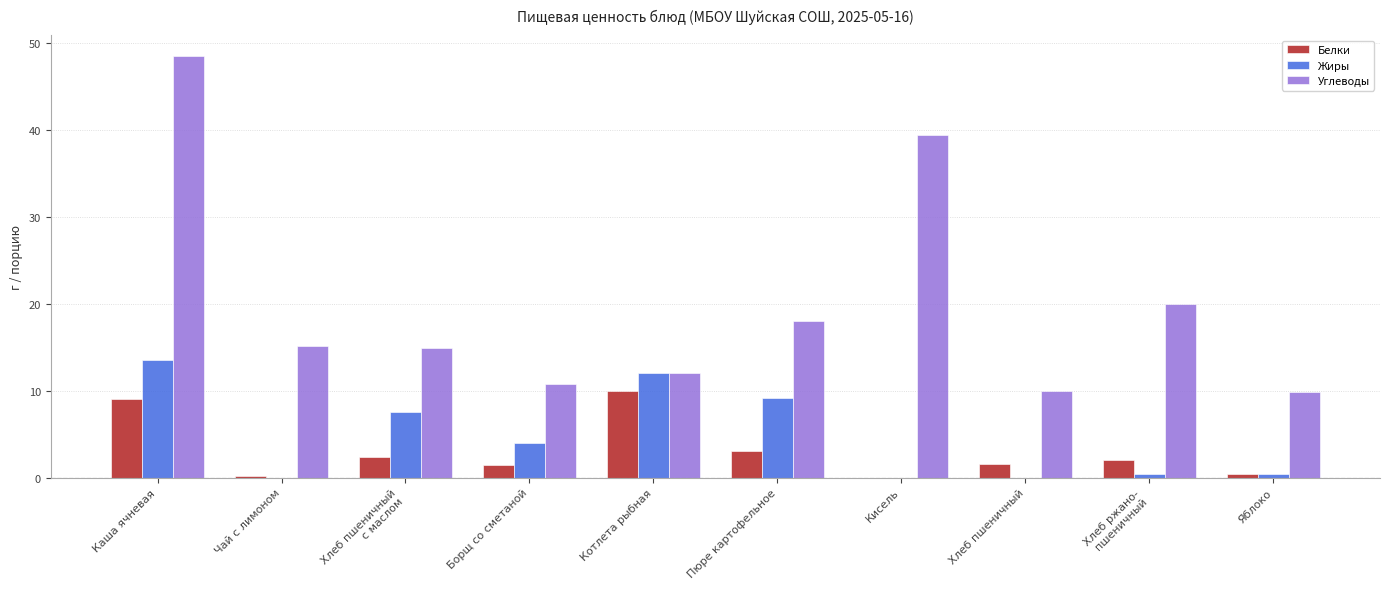

Where does the Белки series first go above 2?

Каша ячневая